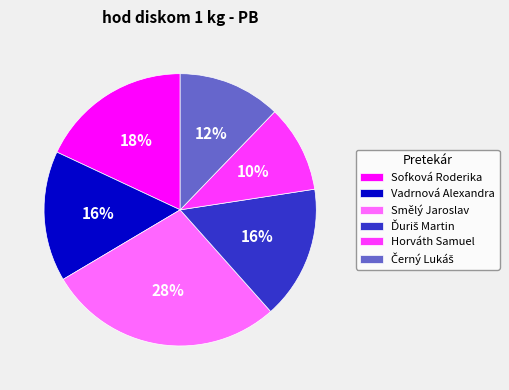

Is Sofková Roderika the majority of the pie?

No